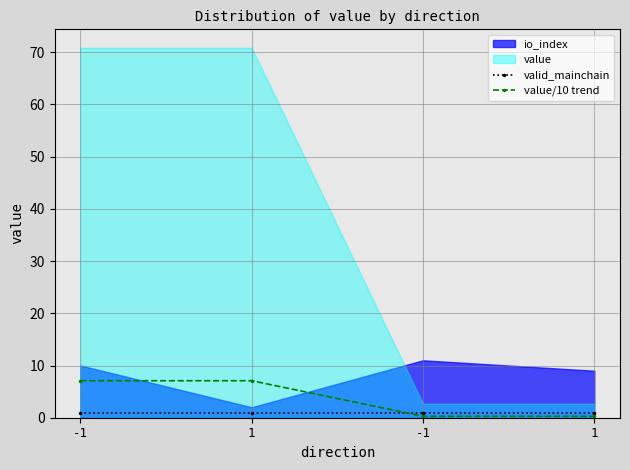

What is the spread (max minus min) of values at 1?

6.1